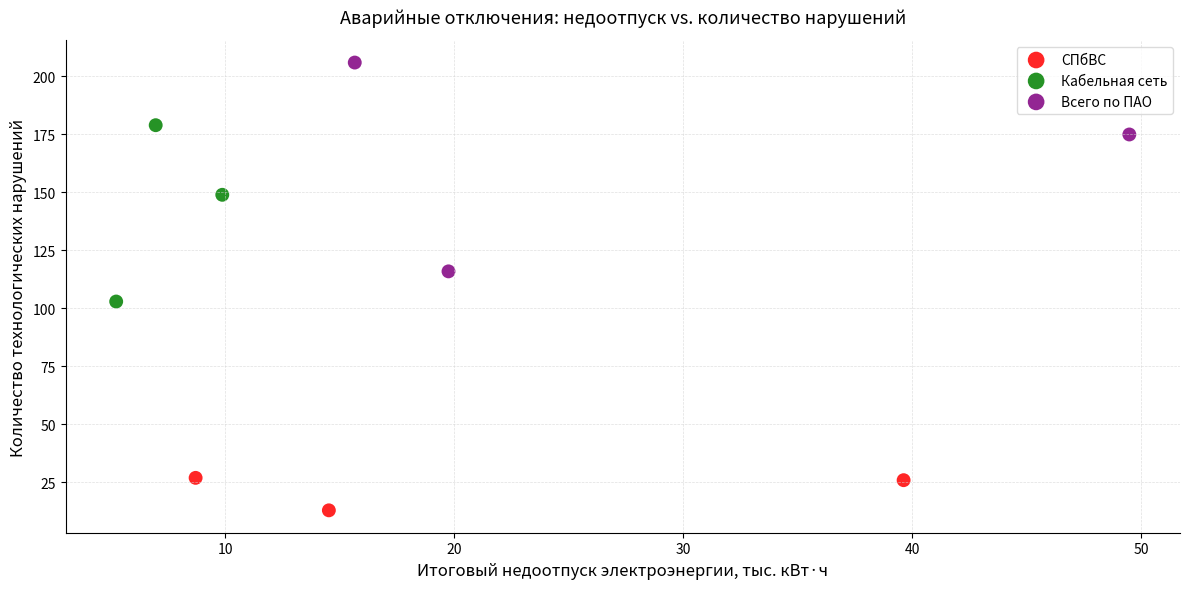

Which series contains the lowest Y value?

СПбВС